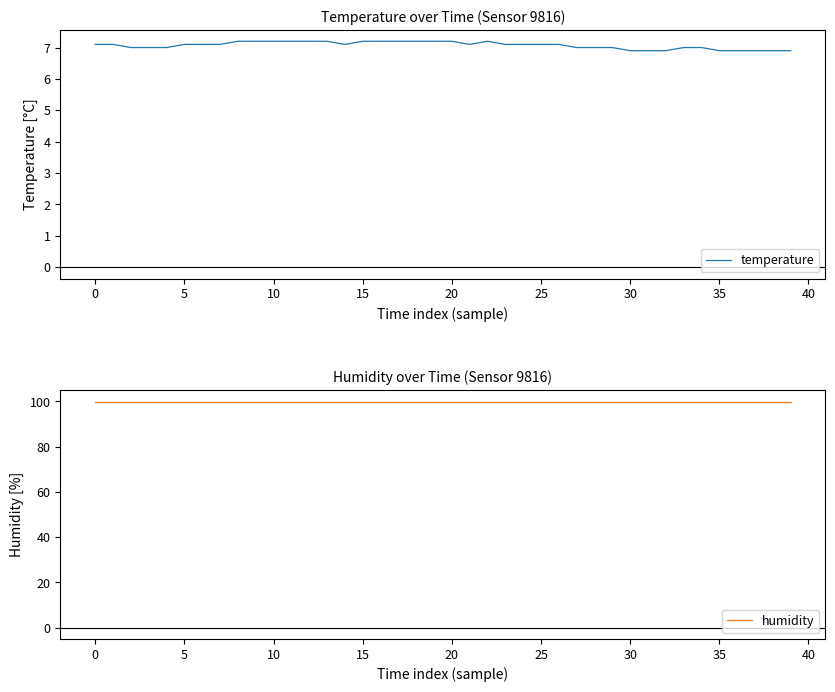

How many values in the temperature series exceed 7?

24